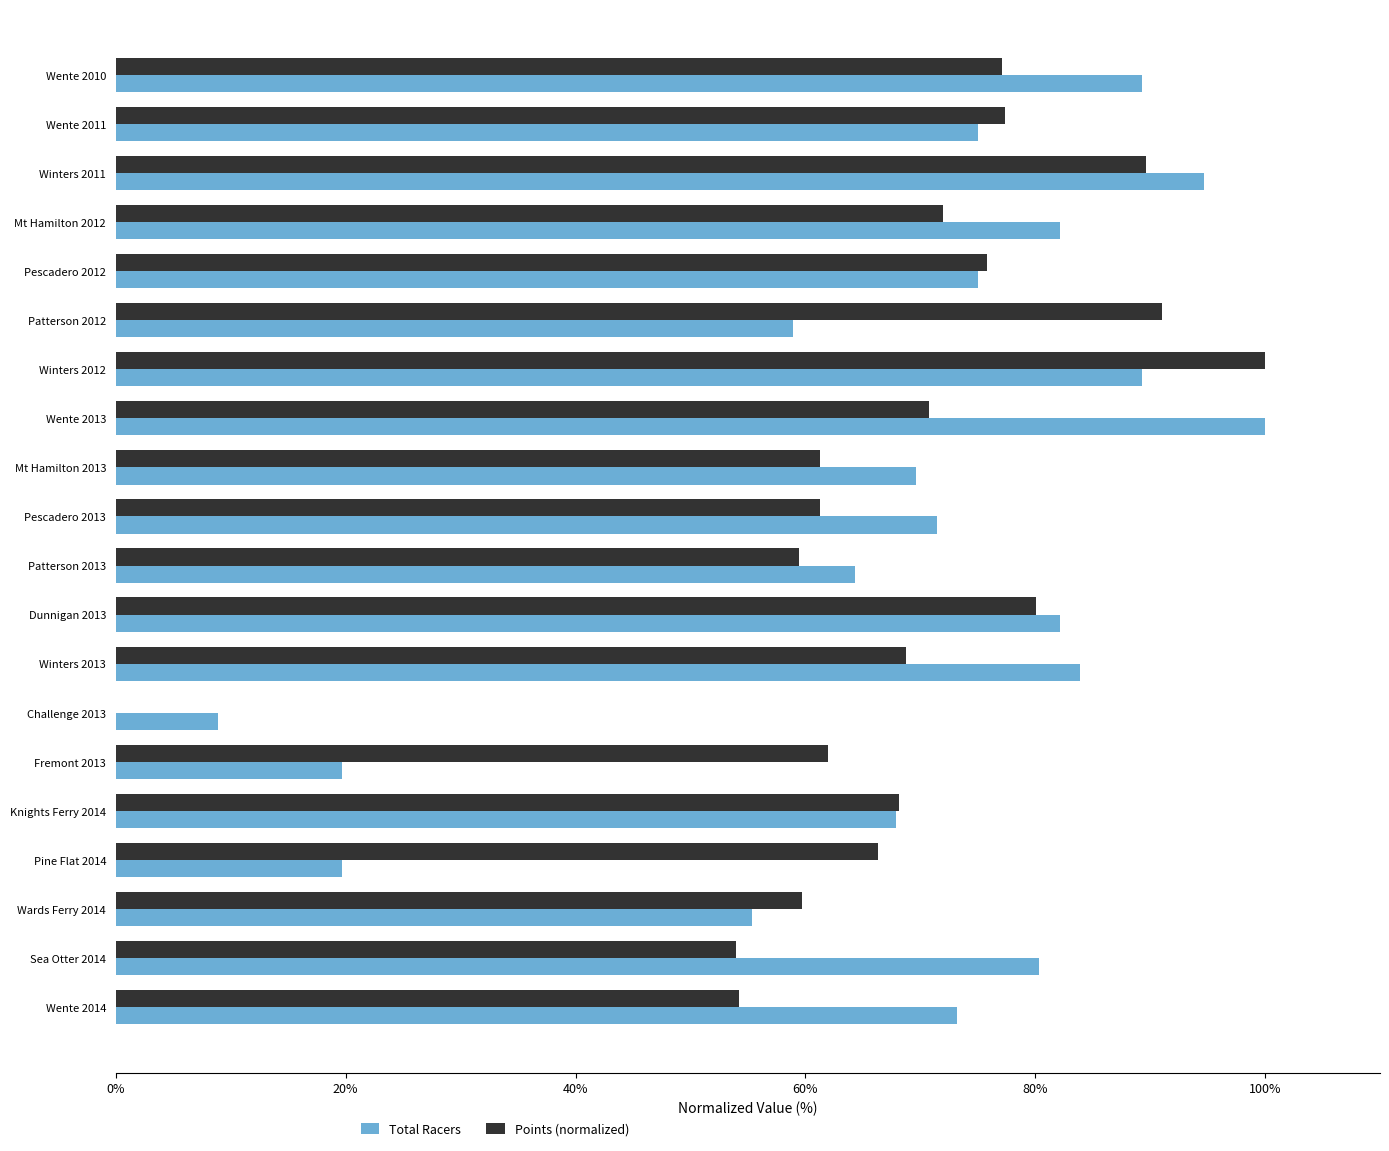

What is the sum of all Points (normalized) values?

1348.8